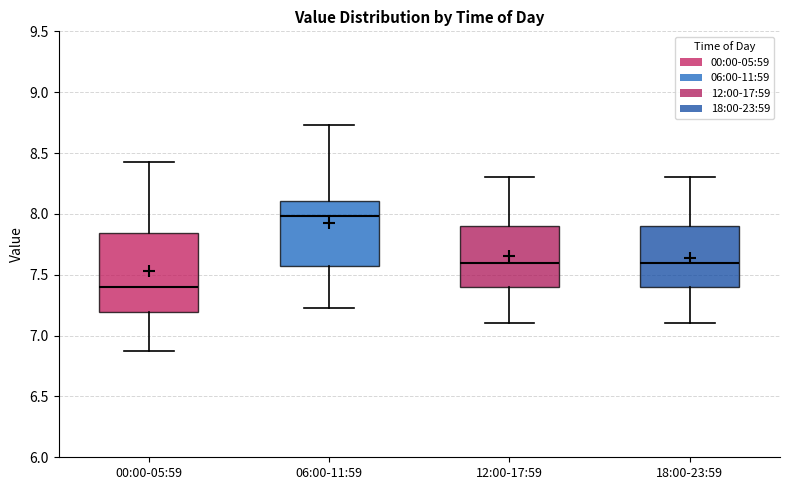

Where does the upper whisker of the box for 18:00-23:59 end on the y-axis? The values are not printed on the chart, so give them approximately, as read against the axis.

8.30